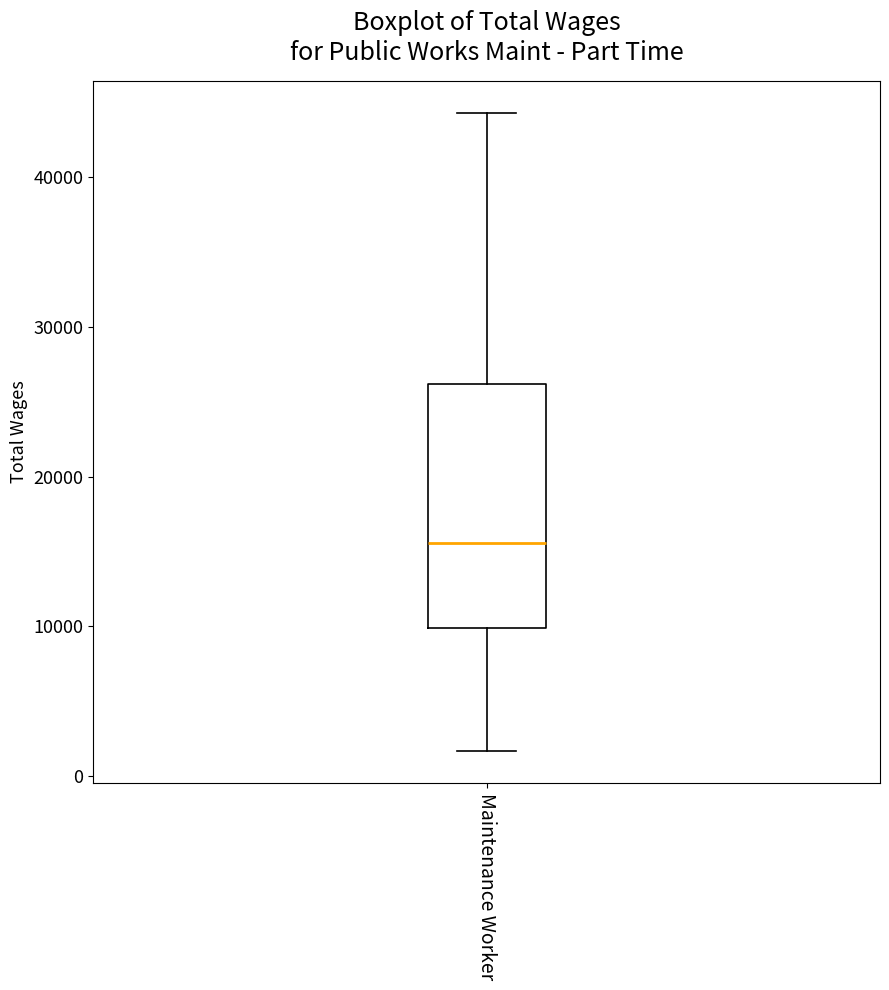

Where does the lower whisker of the box for Maintenance Worker end on the y-axis? The values are not printed on the chart, so give them approximately, as read against the axis.

2000